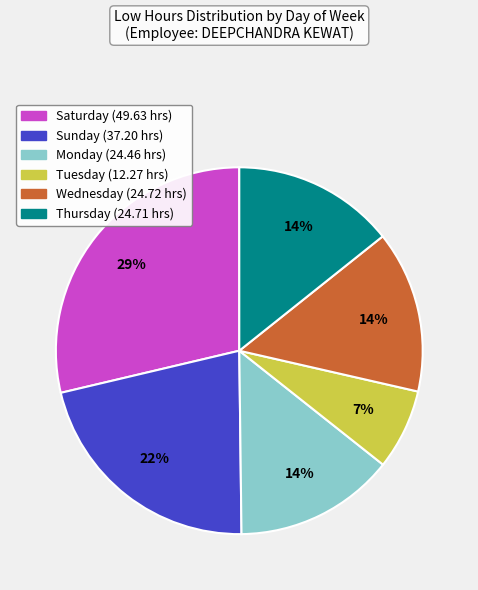

Is there any slice that represents more than half of the pie?

No